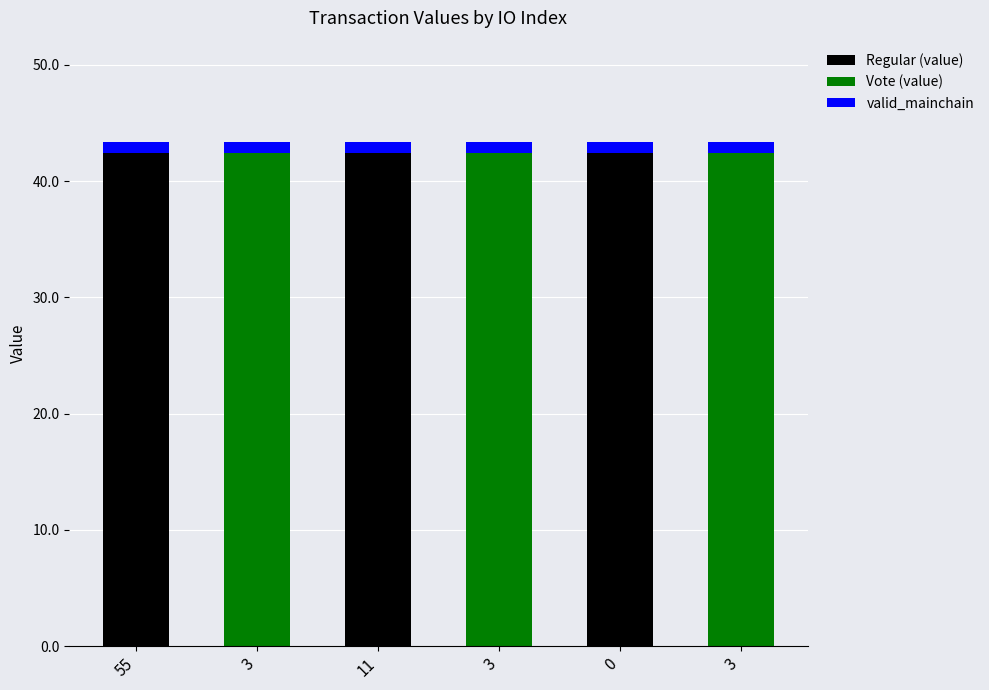

What are all the series names shown in the legend?

Regular (value), Vote (value), valid_mainchain